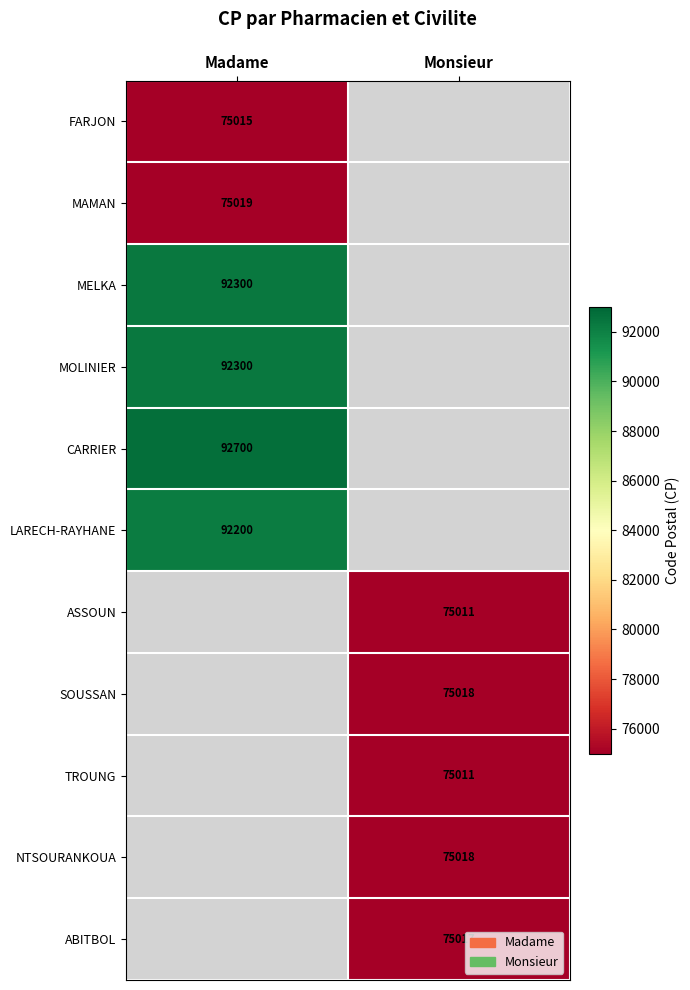

What is the minimum value shown in the chart?

75011.0